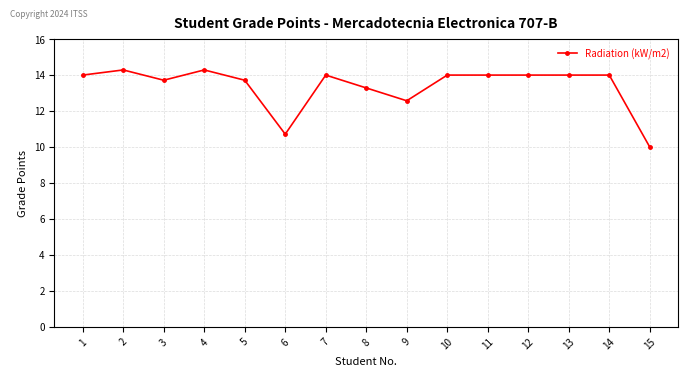

Approximately how many times larger is the value at 4 compared to 11?

1.0